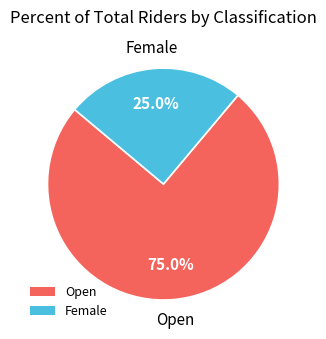

Does any single category account for the majority?

Yes